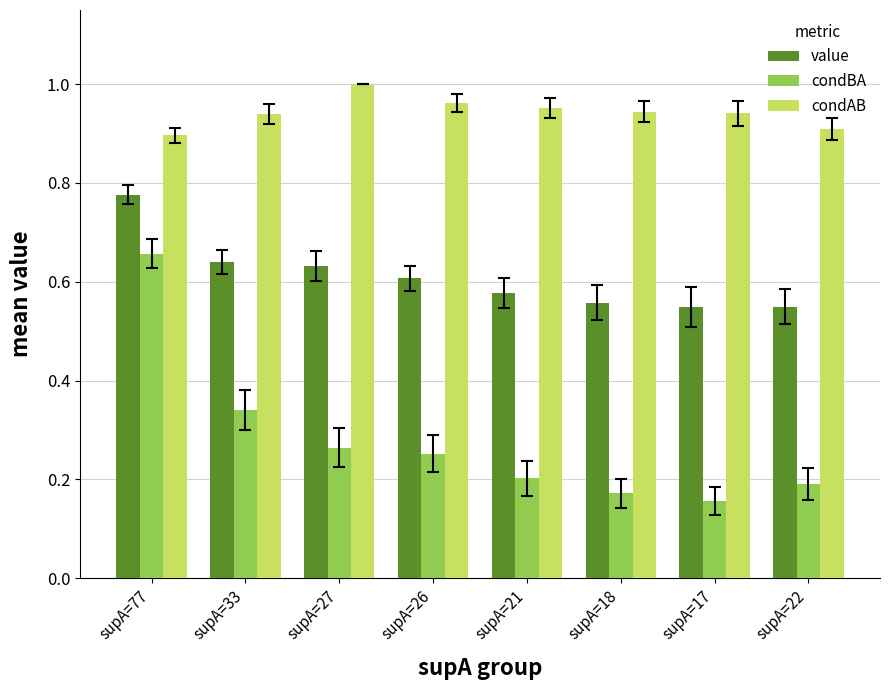

List the series in order of their peak value, lowest first.

condBA, value, condAB